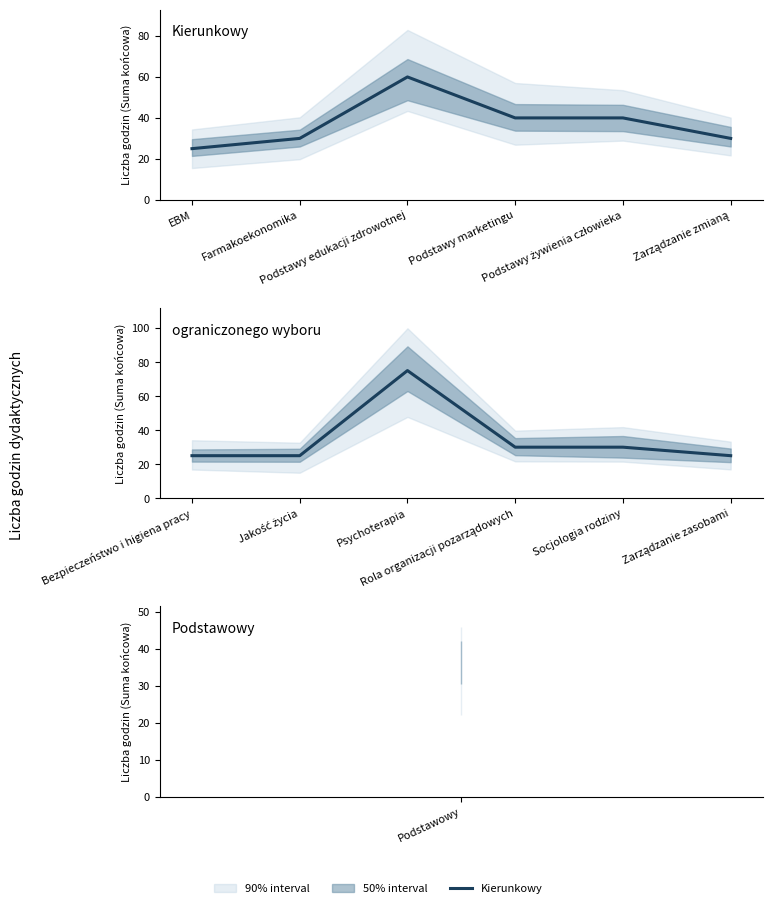

True or false: ograniczonego wyboru has a value of 48 at Socjologia rodziny.

False